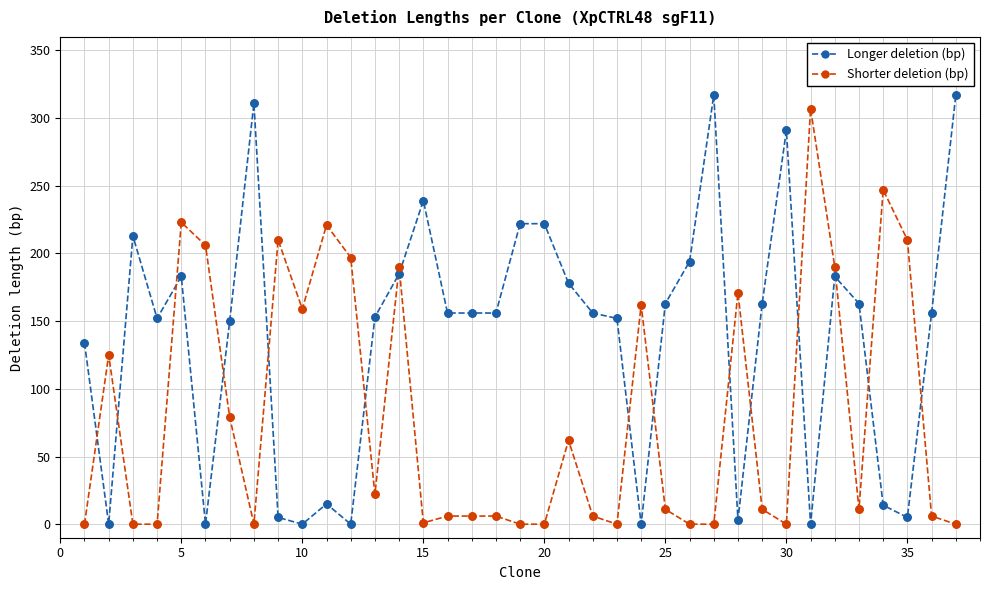

Which series has the largest total across all categories?

Longer deletion (bp)